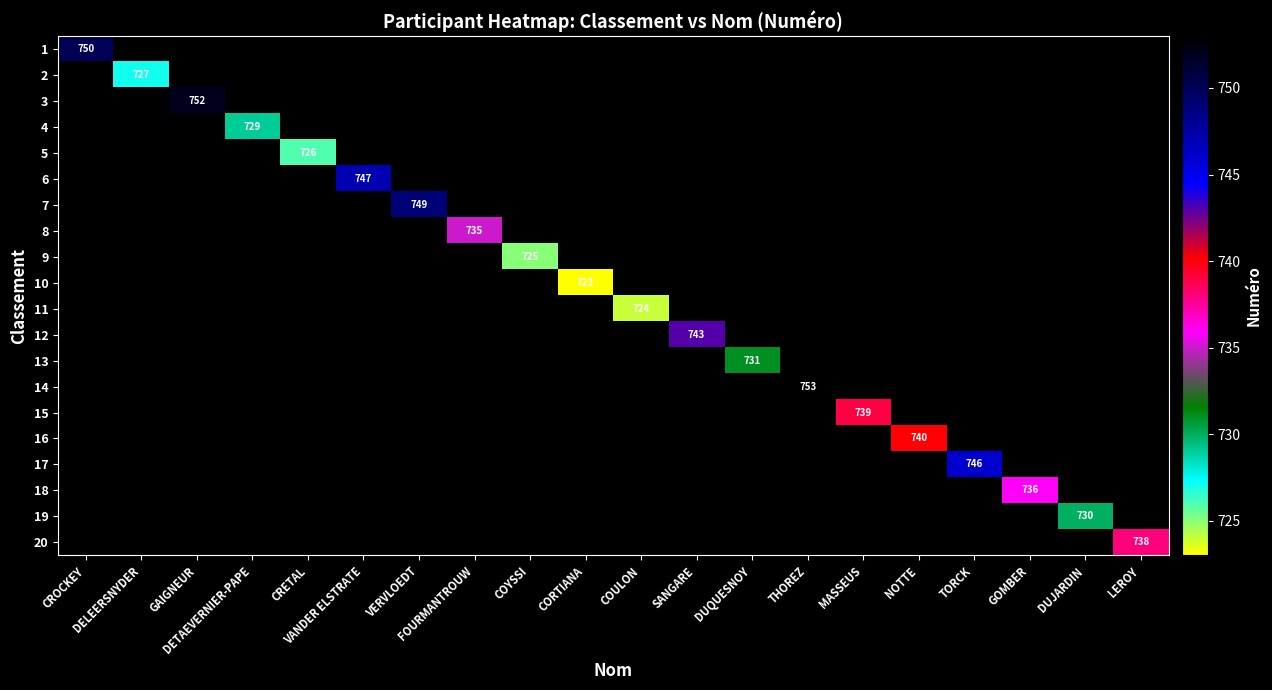

What is the total value across all series at CROCKEY?

750